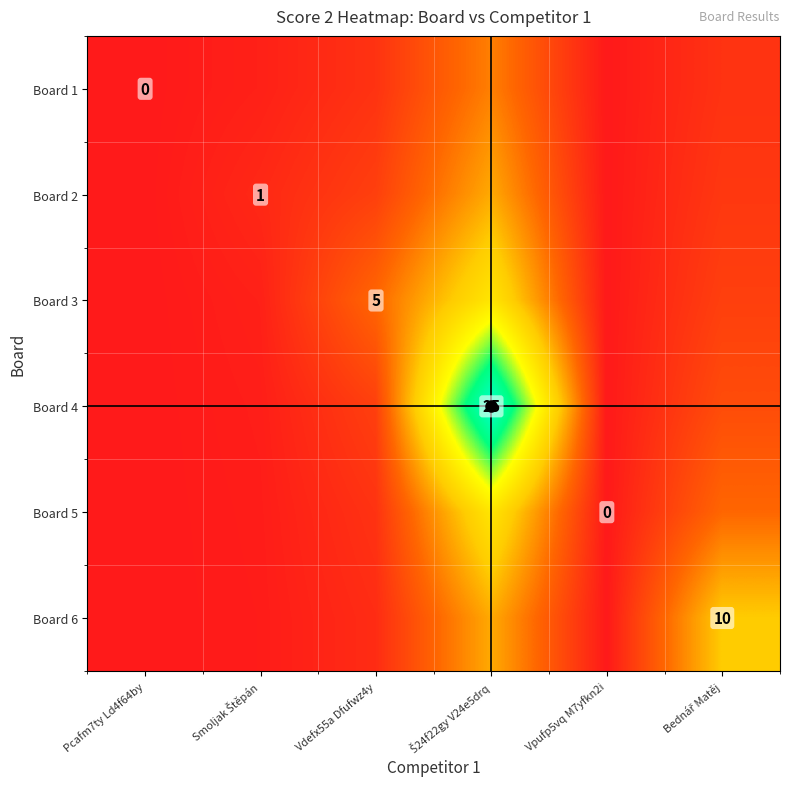

Which series has the largest total across all categories?

Board 4